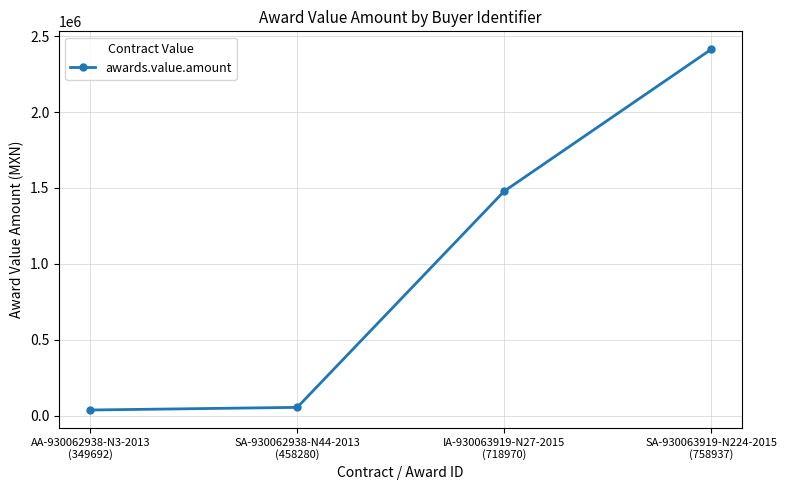

What is the average value?

995729.0